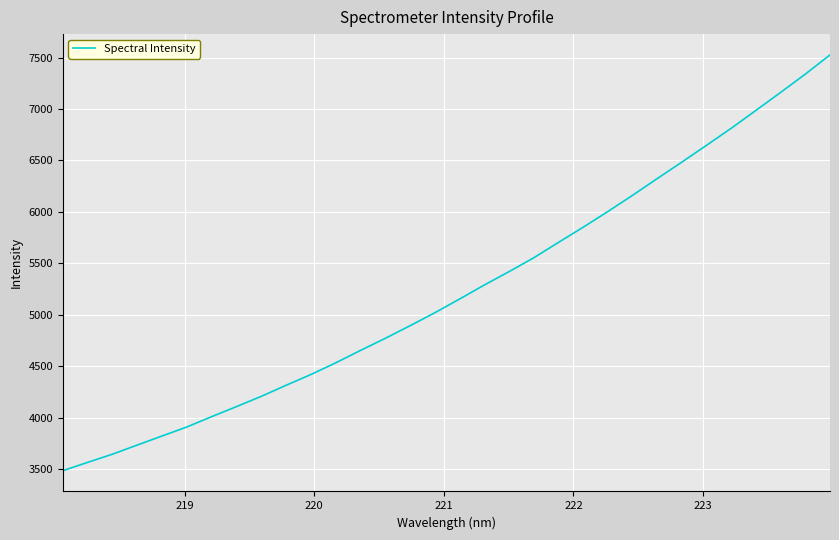

What is the difference between the maximum and minimum values?

4038.5